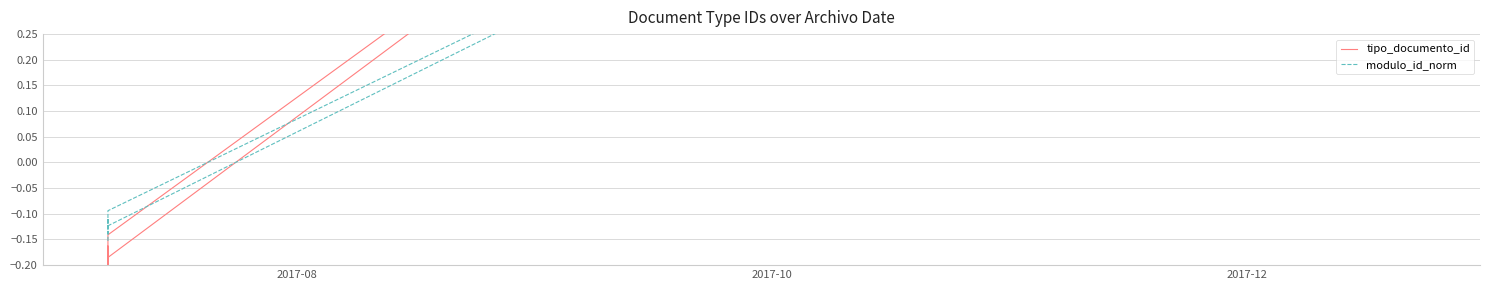

What position from the left is 2017-10?

2